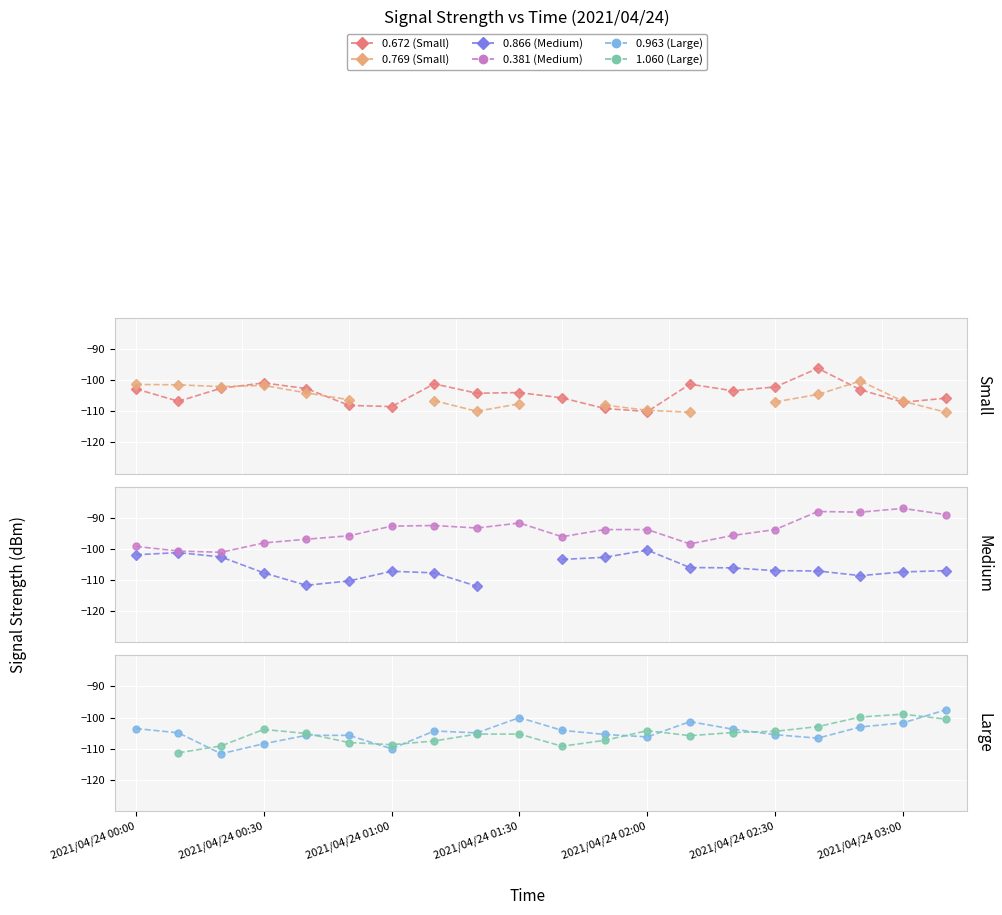

What are all the series names shown in the legend?

0.672 (Small), 0.769 (Small), 0.866 (Medium), 0.381 (Medium), 0.963 (Large), 1.060 (Large)